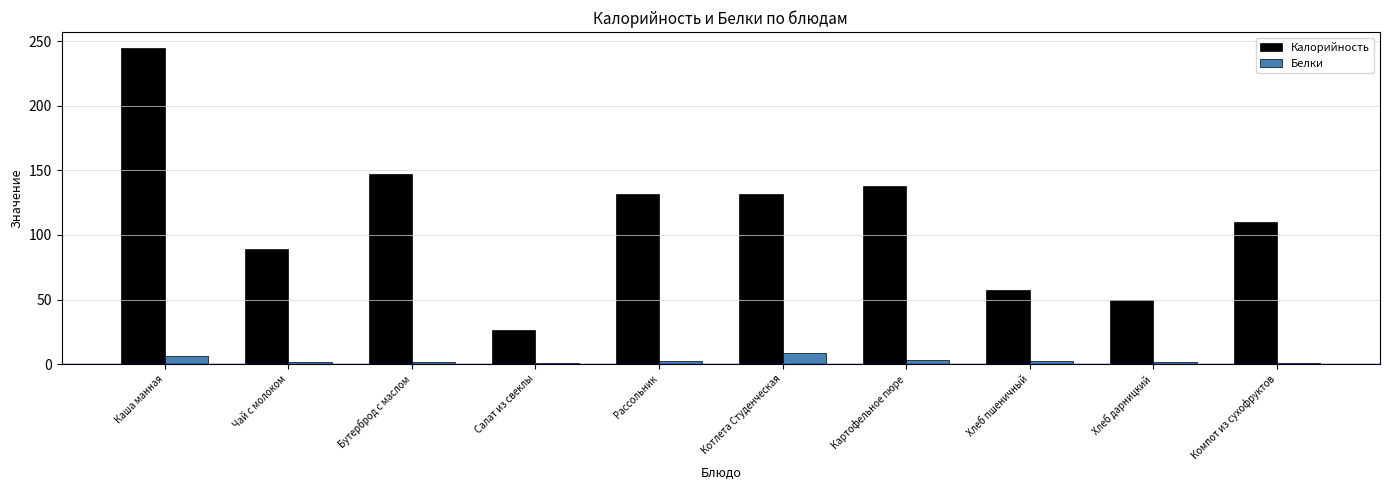

Which category has the highest value in the Калорийность series?

Каша манная